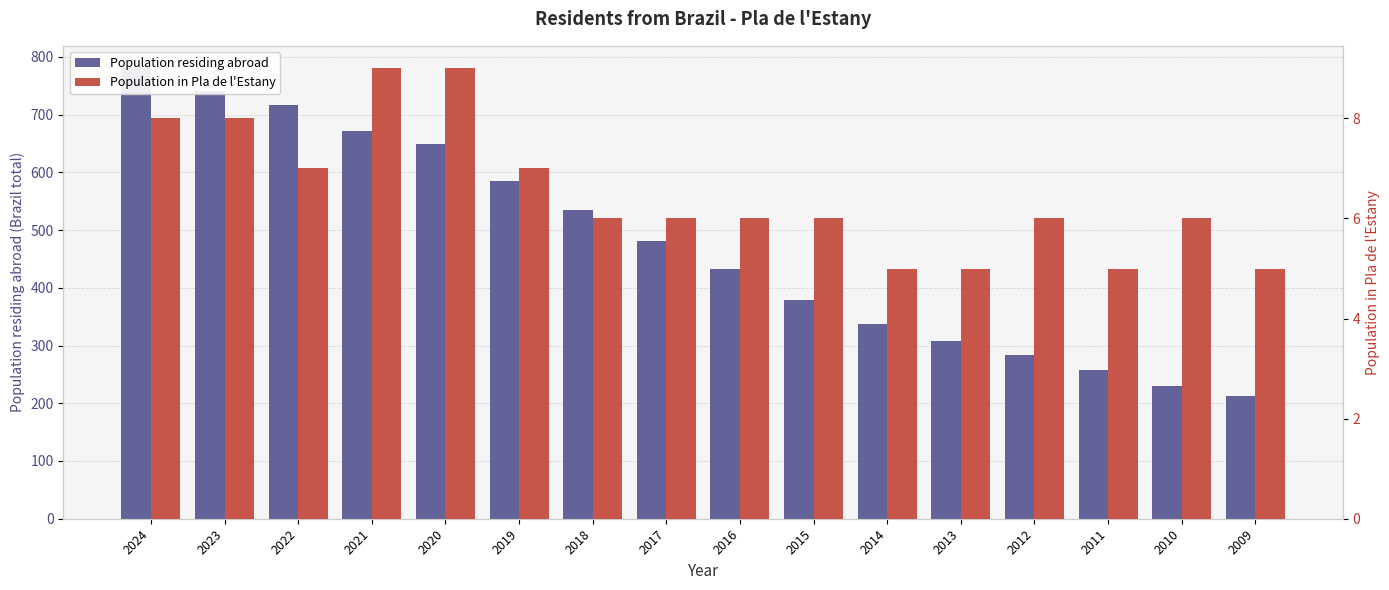

Which category has the lowest value in the Population in Pla de l'Estany series?

2014